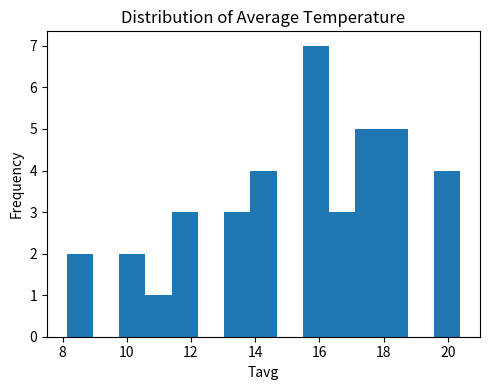

Which range on the x-axis has the tallest bar?

15.4 to 16.4